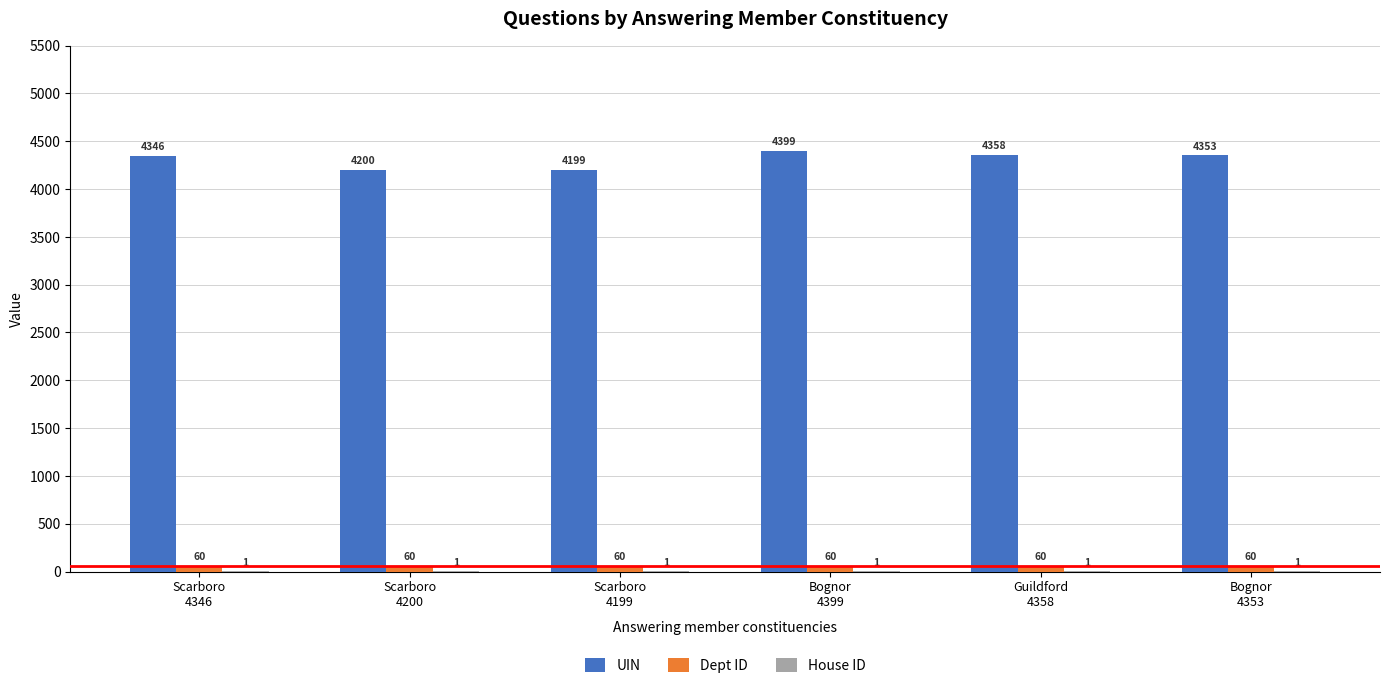

What is the sum of all UIN values?

25855